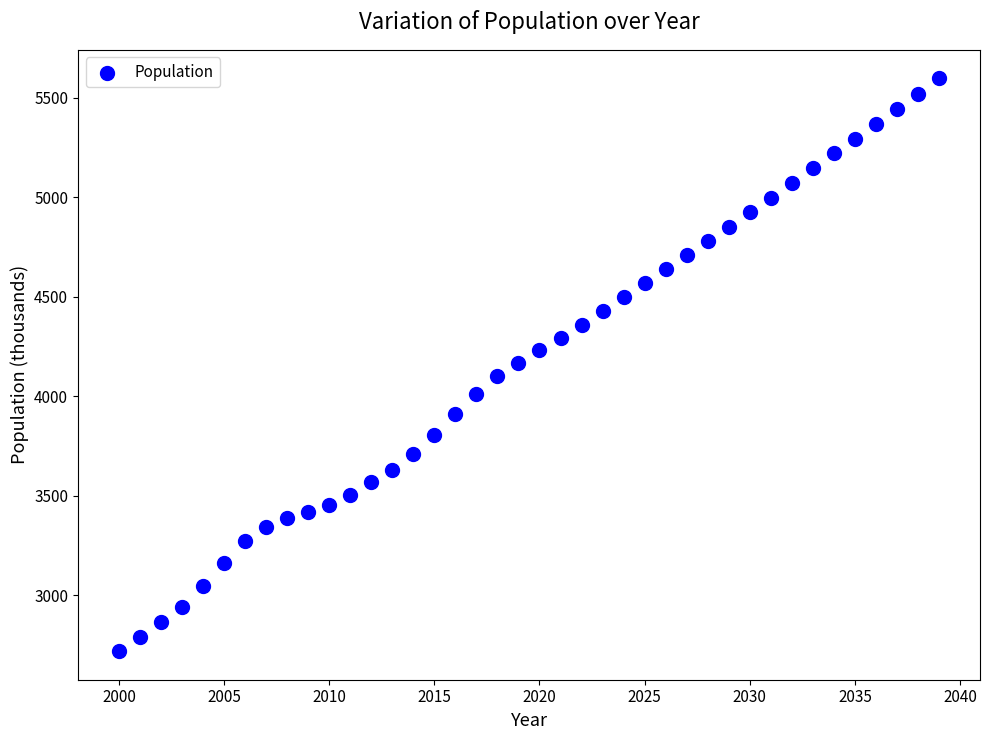

What is the range of Y values (max minus min)?

2879.2